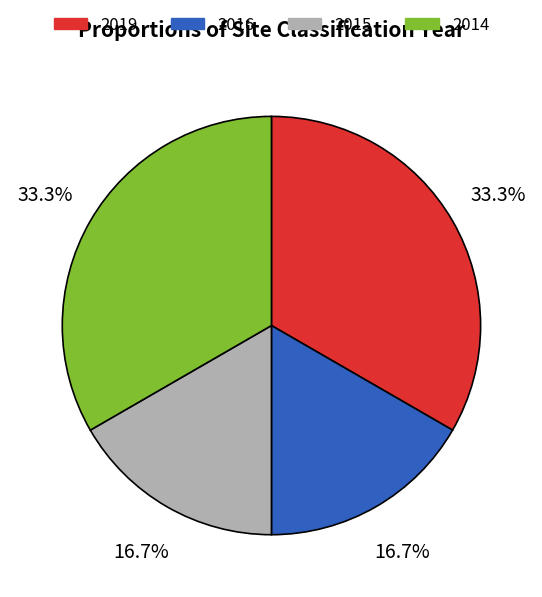

Count the number of slices in the pie.

4